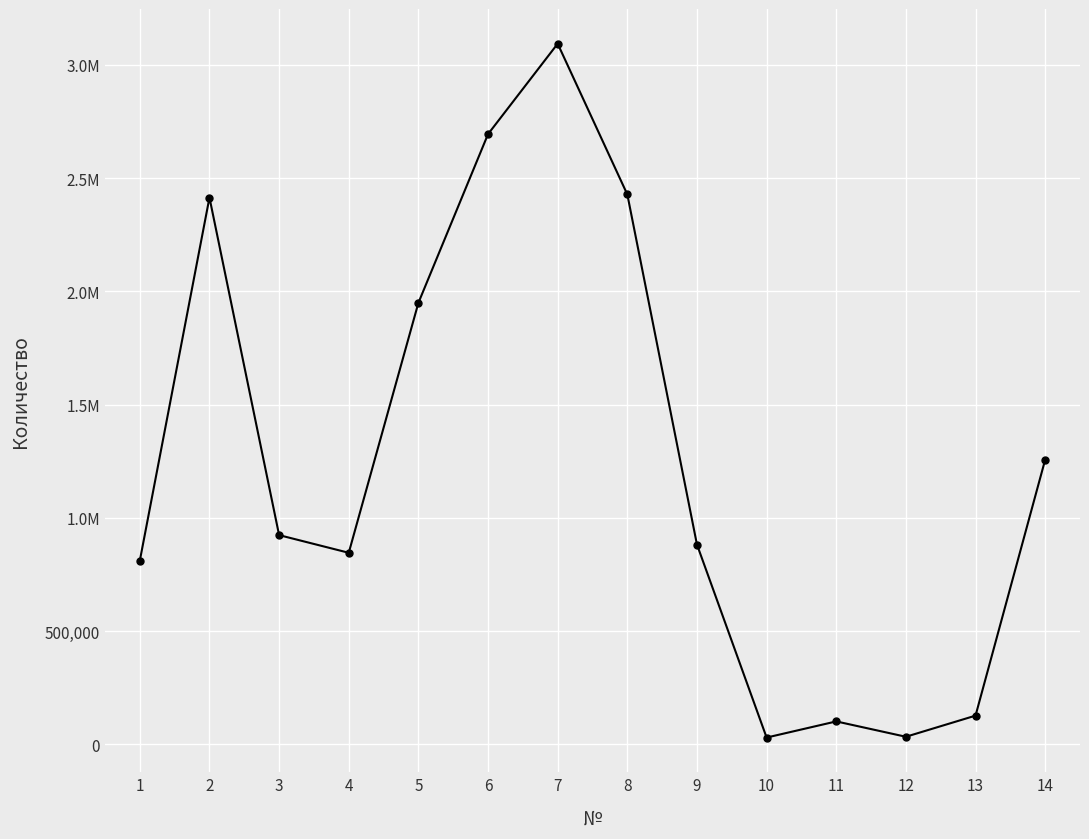

Reading right to left, list all the values displayed in this chart.

14=1256690.5	13=126129.7	12=32783.8	11=100604.6	10=29274.1	9=881771.2	8=2428151.2	7=3094056.2	6=2694608.9	5=1949337.0	4=845437.9	3=923428.9	2=2414192.2	1=810580.2